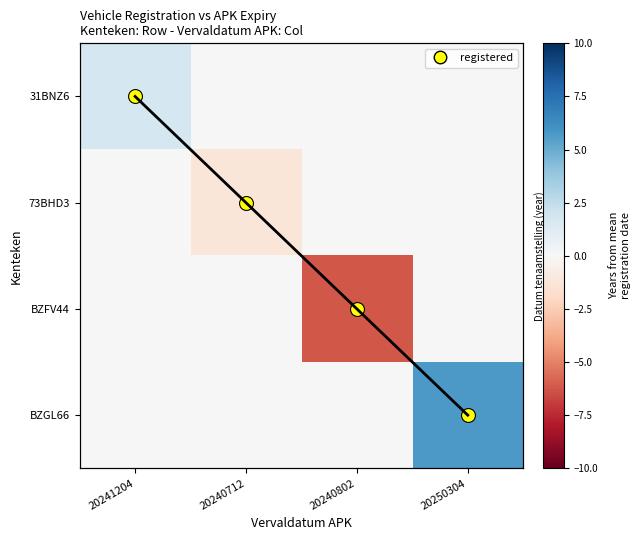

What is the average value of the BZFV44 series?

-1.6